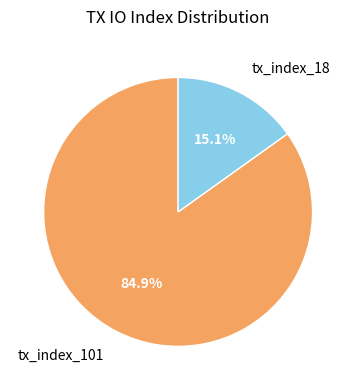

What is the smallest slice in the pie chart?

tx_index_18